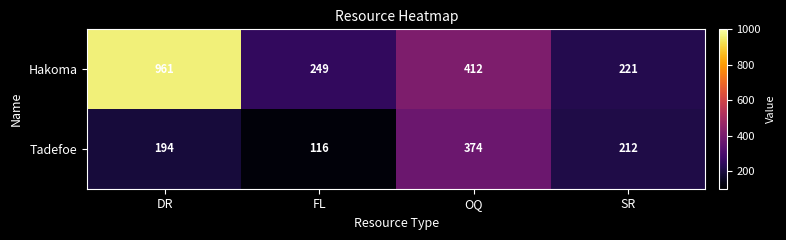

Reading right to left, extract all data points from this chart.

Hakoma: SR=221	OQ=412	FL=249	DR=961
Tadefoe: SR=212	OQ=374	FL=116	DR=194